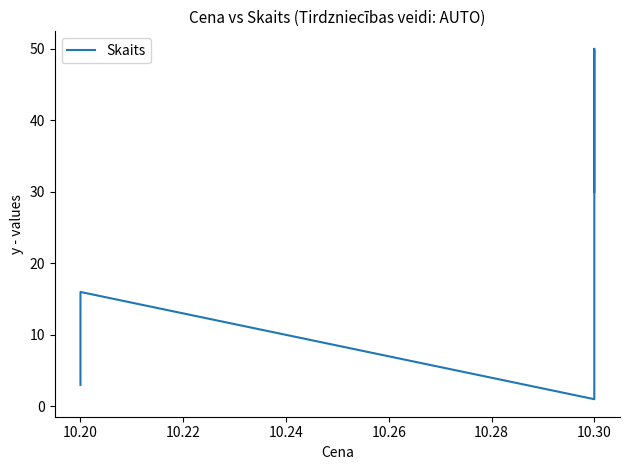

Does the chart have visible grid lines?

No